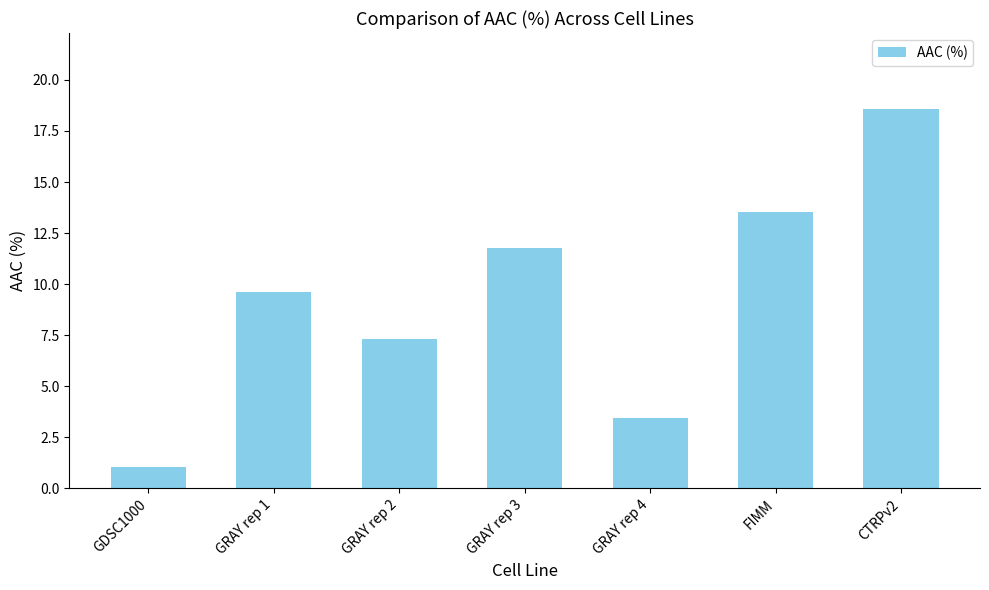

What is the minimum value shown in the chart?

1.1